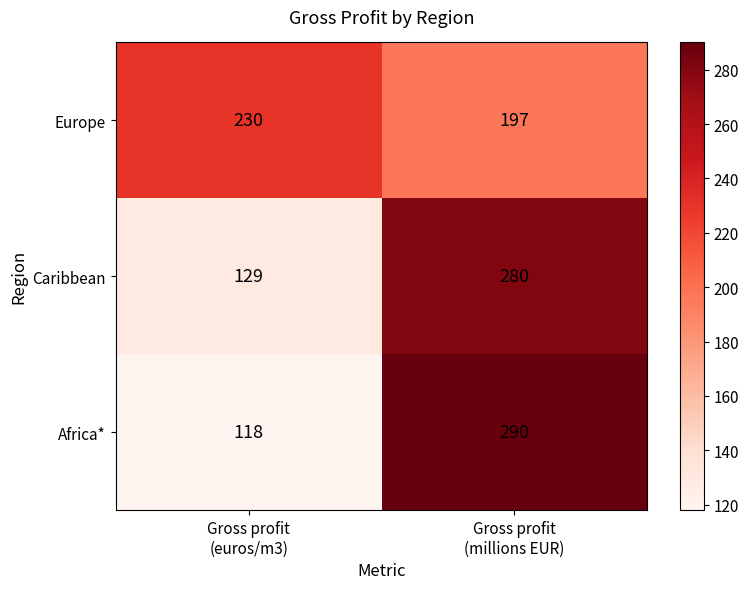

What is the total value across all series at Gross profit
(millions EUR)?

767